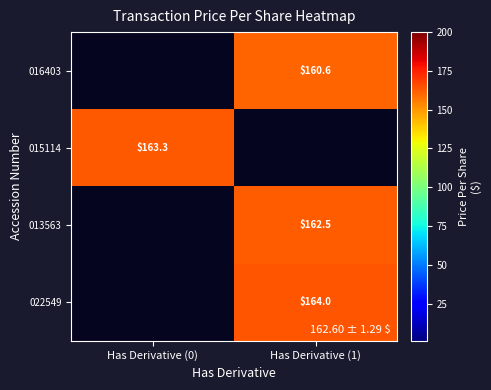

How many categories are shown in the chart?

2